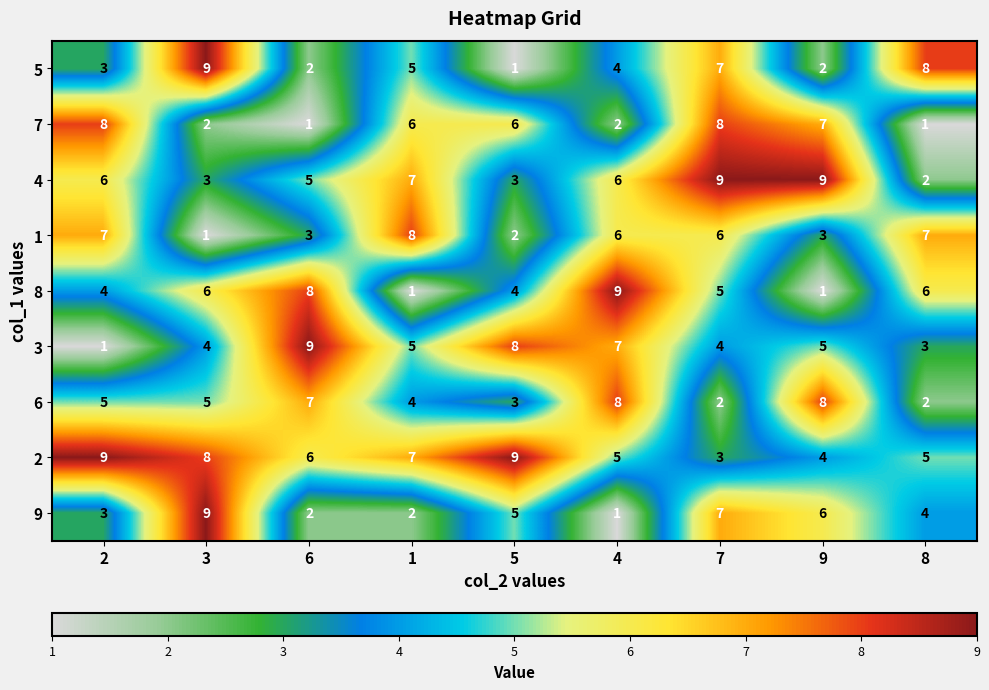

At which category is the sum across all series the highest?

7